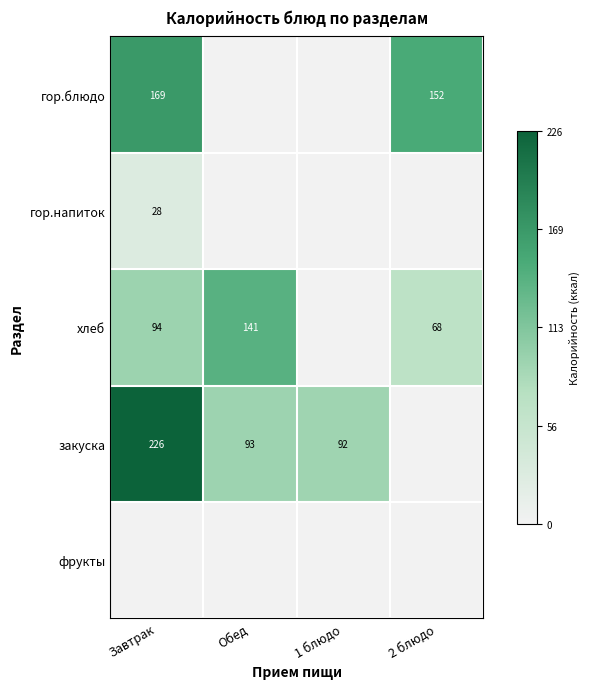

Is the value of хлеб at 2 блюдо greater than the value of закуска at 1 блюдо?

No